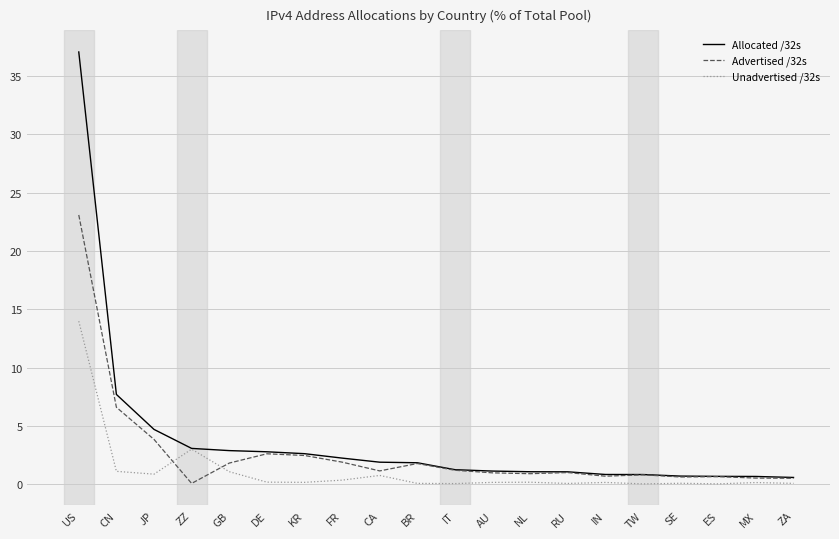

Which series has the largest total across all categories?

Allocated /32s